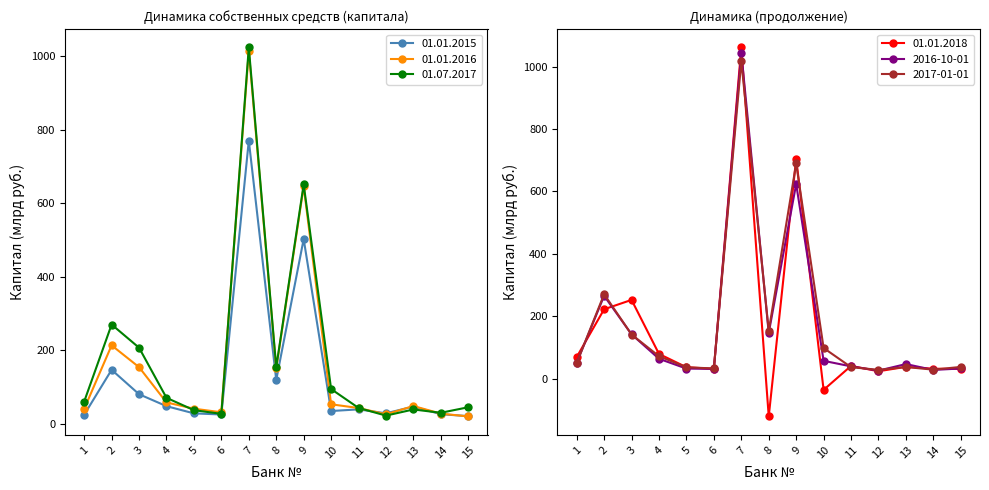

What are all the series names shown in the legend?

01.01.2015, 01.01.2016, 01.07.2017, 01.01.2018, 2016-10-01, 2017-01-01